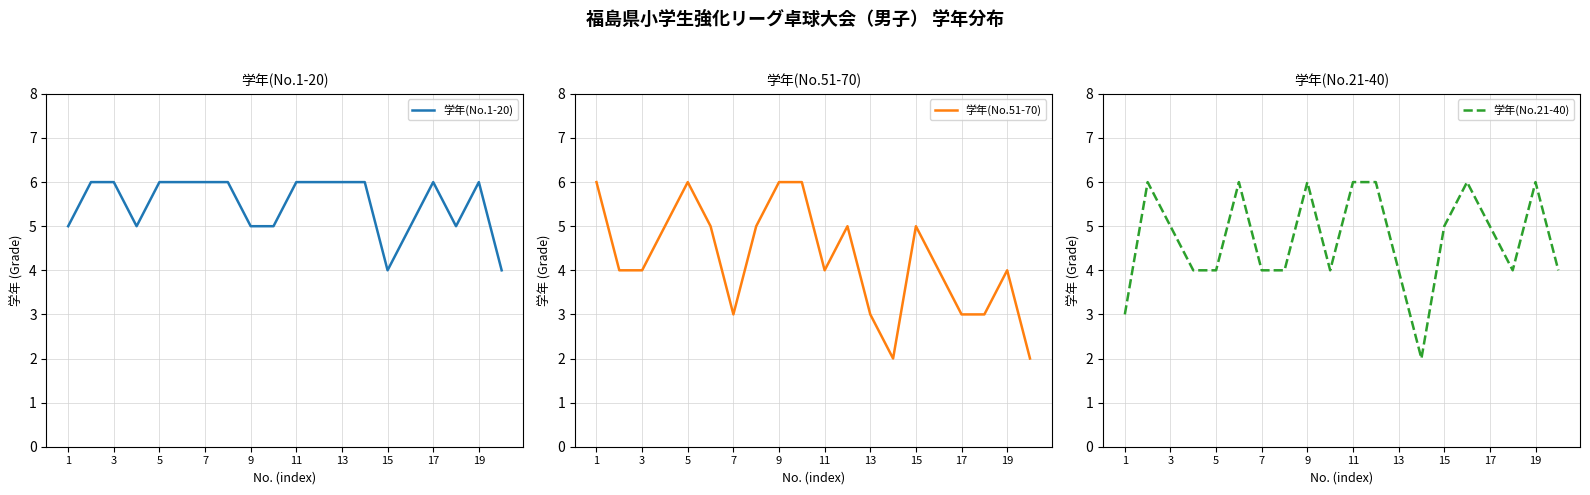

True or false: 学年(No.1-20) has a value of 9 at 9.

False